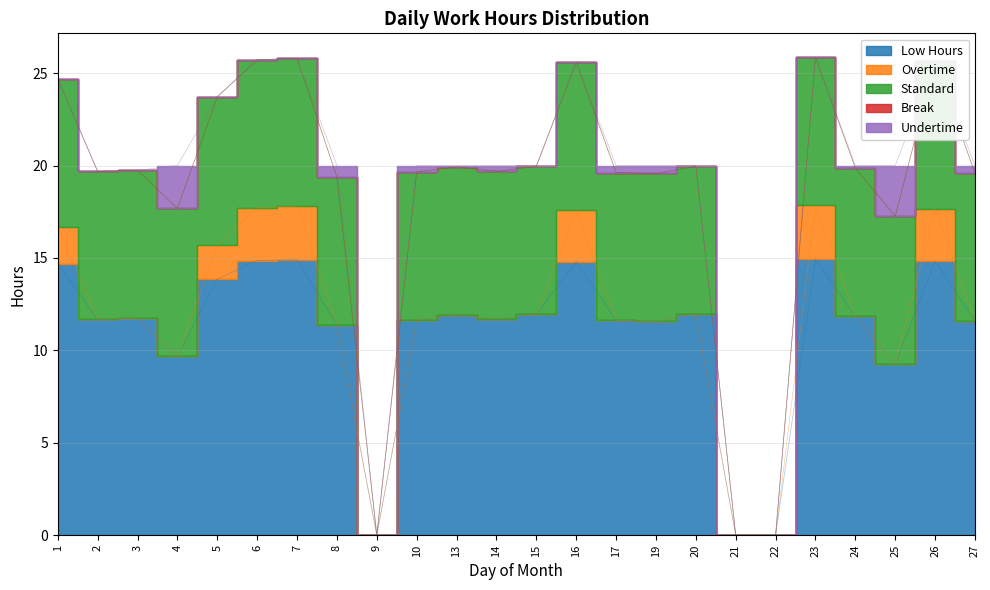

What are all the series names shown in the legend?

Low Hours, Overtime, Standard, Break, Undertime